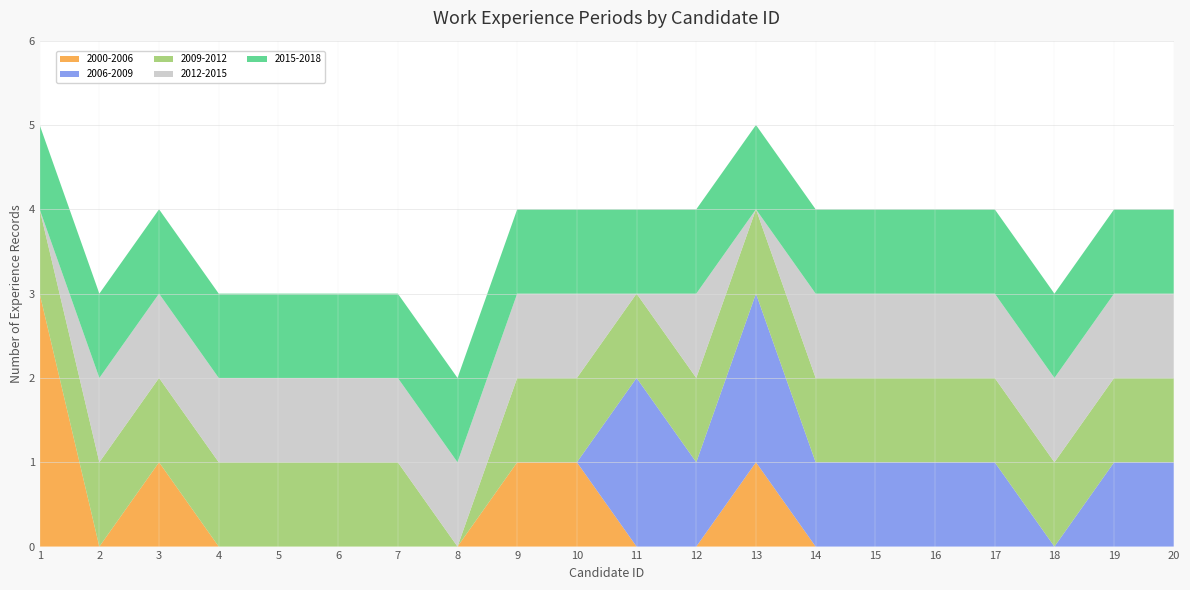

Reading left to right, transcribe all the data shown in this chart.

2000-2006: 1=3	2=0	3=1	4=0	5=0	6=0	7=0	8=0	9=1	10=1	11=0	12=0	13=1	14=0	15=0	16=0	17=0	18=0	19=0	20=0
2006-2009: 1=0	2=0	3=0	4=0	5=0	6=0	7=0	8=0	9=0	10=0	11=2	12=1	13=2	14=1	15=1	16=1	17=1	18=0	19=1	20=1
2009-2012: 1=1	2=1	3=1	4=1	5=1	6=1	7=1	8=0	9=1	10=1	11=1	12=1	13=1	14=1	15=1	16=1	17=1	18=1	19=1	20=1
2012-2015: 1=0	2=1	3=1	4=1	5=1	6=1	7=1	8=1	9=1	10=1	11=0	12=1	13=0	14=1	15=1	16=1	17=1	18=1	19=1	20=1
2015-2018: 1=1	2=1	3=1	4=1	5=1	6=1	7=1	8=1	9=1	10=1	11=1	12=1	13=1	14=1	15=1	16=1	17=1	18=1	19=1	20=1